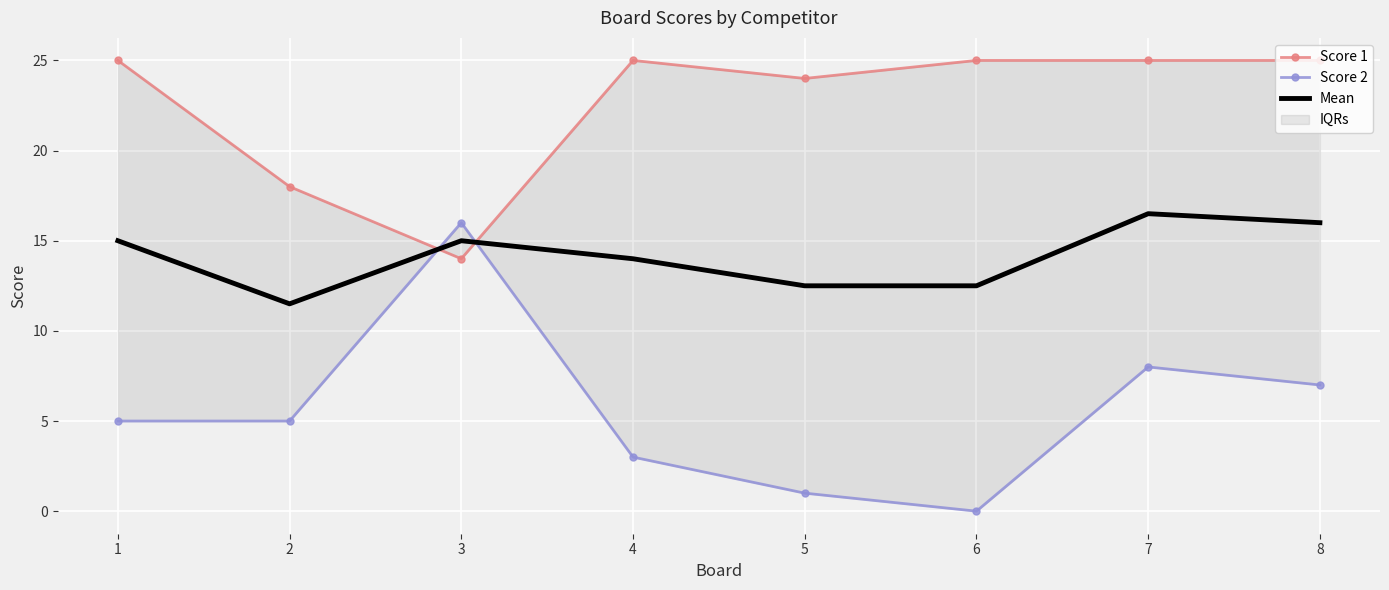

Where is Mean nearest to the value 14?

4